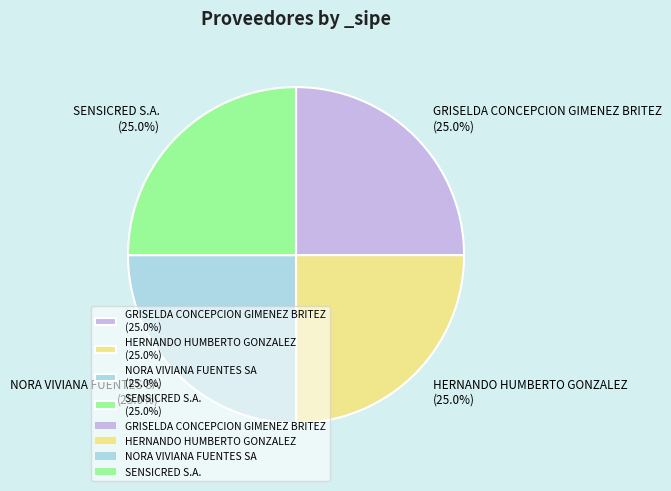

Approximately how many times larger is the value at SENSICRED S.A. (25.0%) compared to NORA VIVIANA FUENTES SA (25.0%)?

1.0